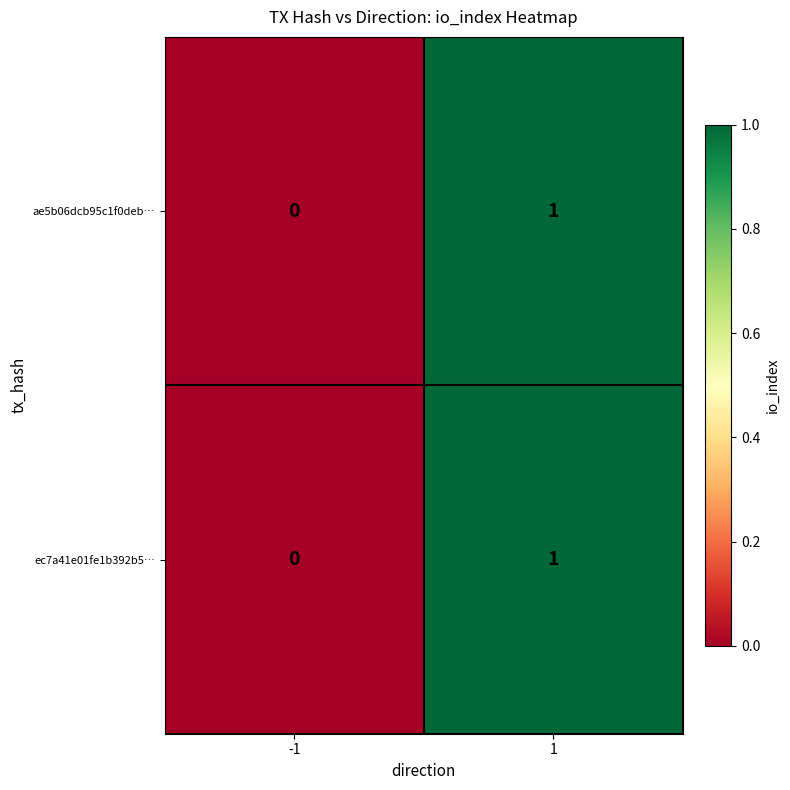

The value of ae5b06dcb95c1f0deb… at 1 is 2. True or false?

False